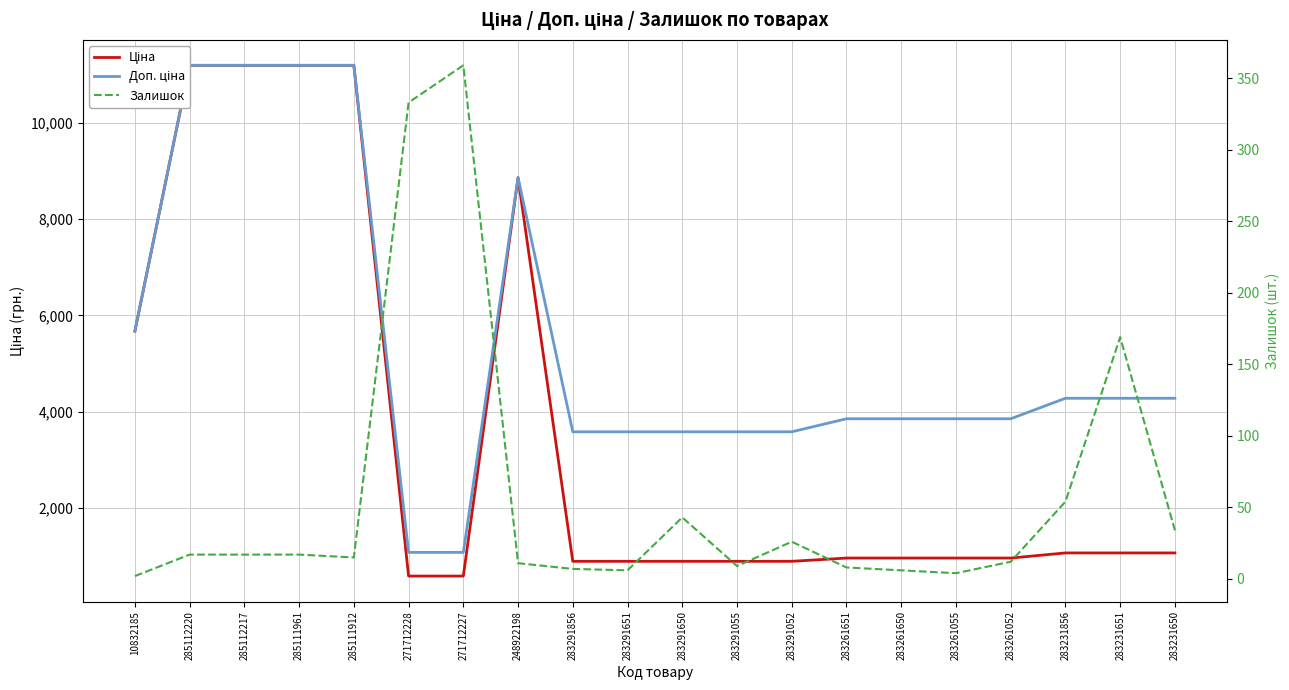

At which label does Залишок reach its minimum?

10832185